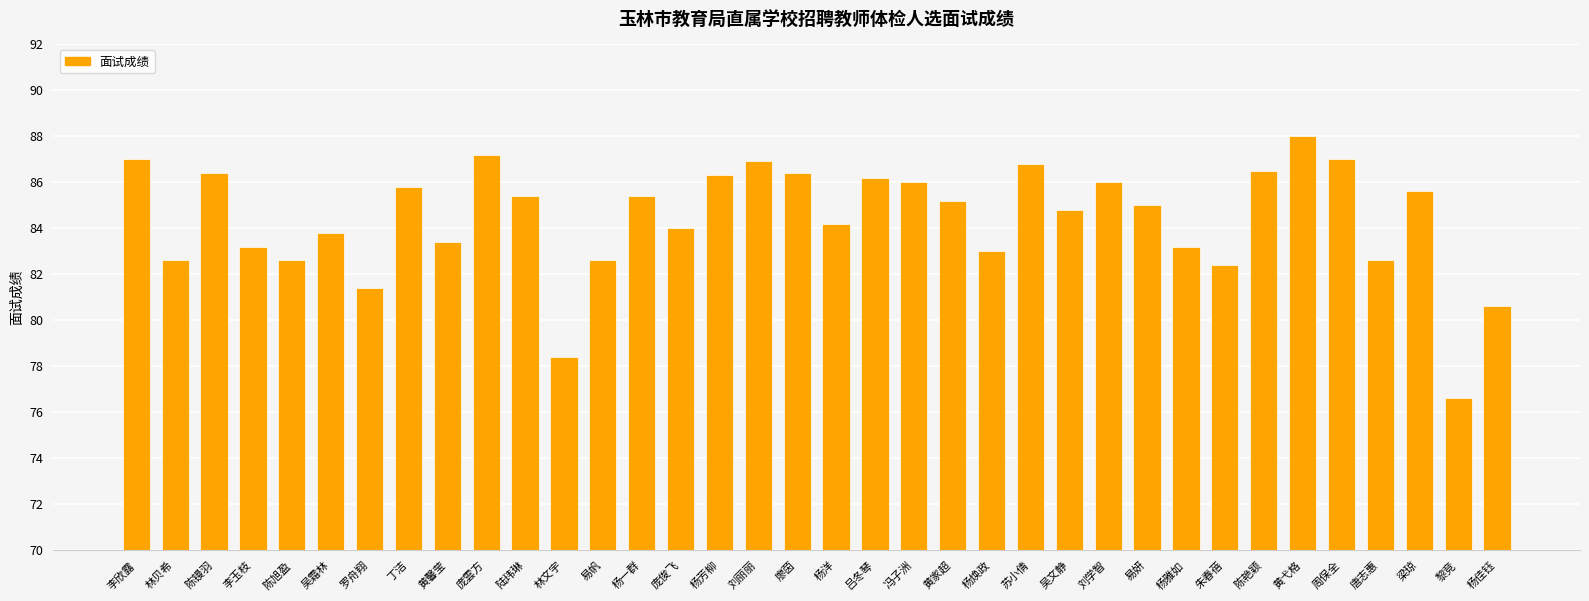

Reading left to right, what are all the values shown in this chart?

李欣露=87.0	林贝希=82.6	陈镘羽=86.4	李玉枝=83.2	陈旭盈=82.6	吴霜林=83.8	罗舟翔=81.4	丁洁=85.8	黄馨莹=83.4	庞雲方=87.2	陆玮琳=85.4	林文宇=78.4	易帆=82.6	杨一群=85.4	庞俊飞=84.0	杨芳柳=86.3	刘丽丽=86.9	廖茵=86.4	杨洋=84.2	吕冬琴=86.2	冯子洲=86.0	黄家超=85.2	杨焕政=83.0	苏小倩=86.8	吴文静=84.8	刘学智=86.0	易妍=85.0	杨雅如=83.2	朱春蓓=82.4	陈艳颖=86.5	黄弋格=88.0	周保全=87.0	唐志惠=82.6	梁琼=85.6	黎竞=76.6	杨佳钰=80.6